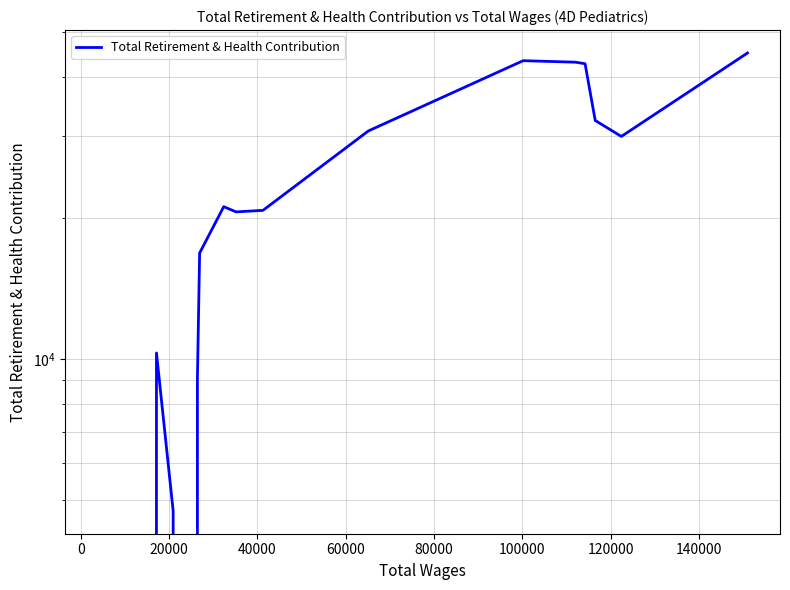

The chart shows a value of 14871 at 13. True or false?

False